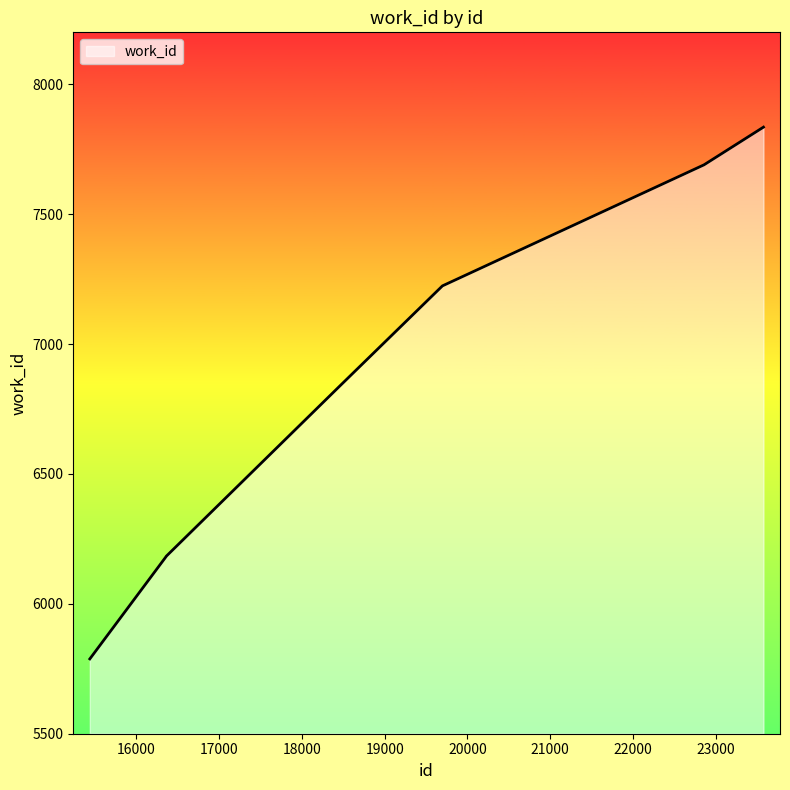

What is the difference between the maximum and second lowest values?

1653